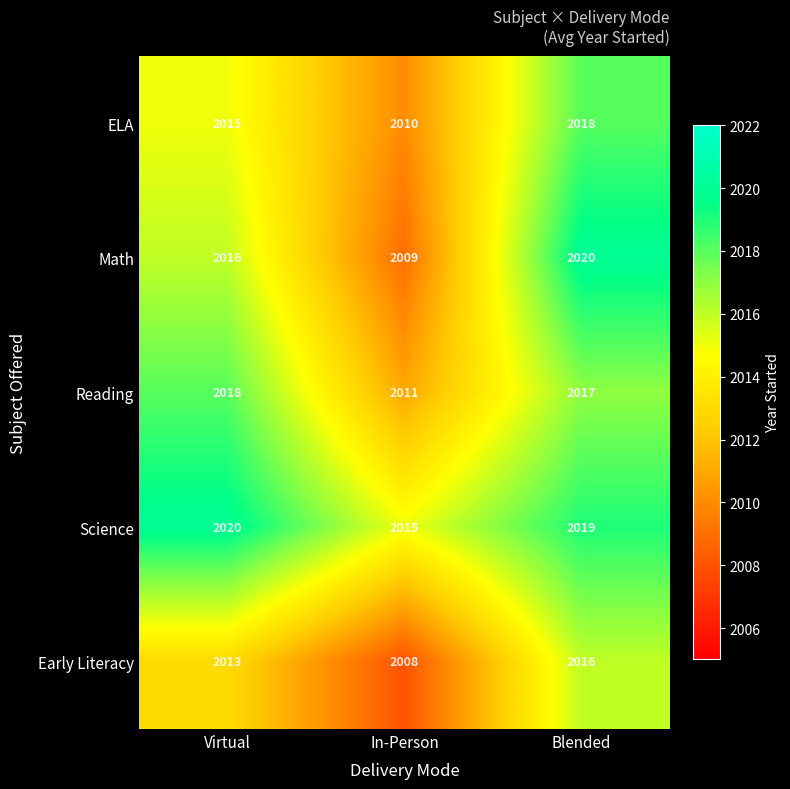

Read the ELA value at Blended.

2018